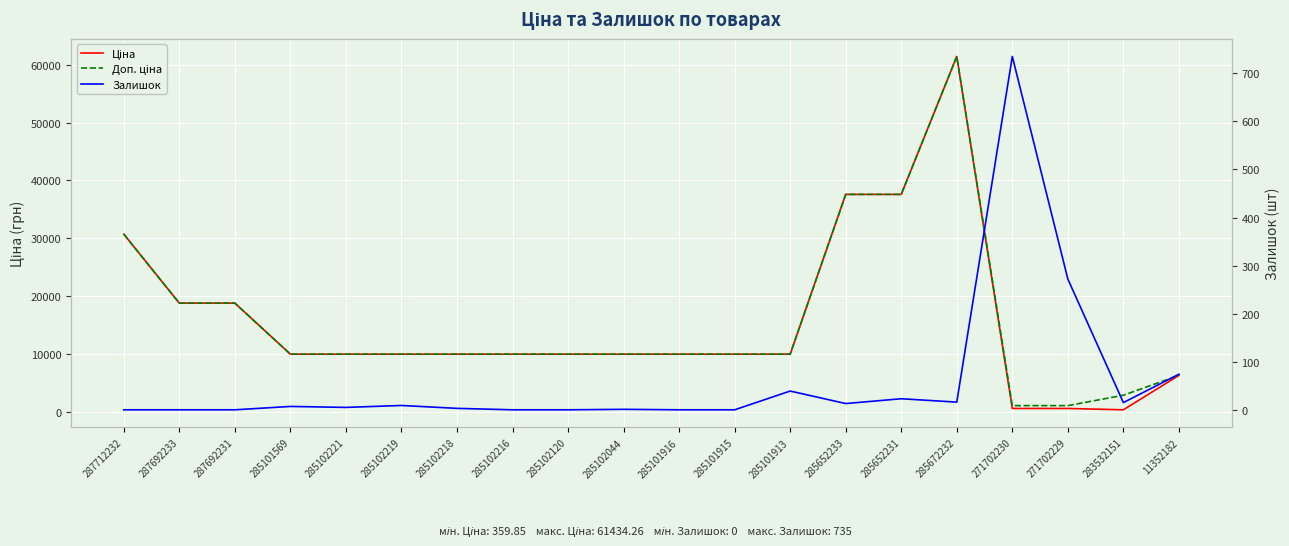

At which category is the sum across all series the highest?

285672232